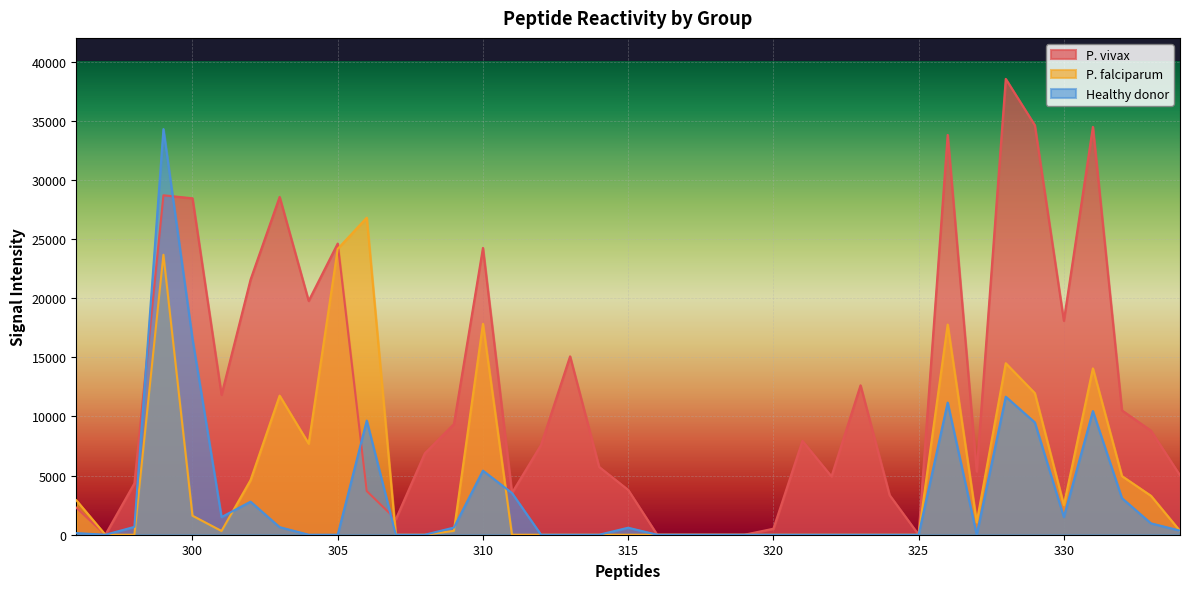

How many data points in Healthy donor are above 137?

19